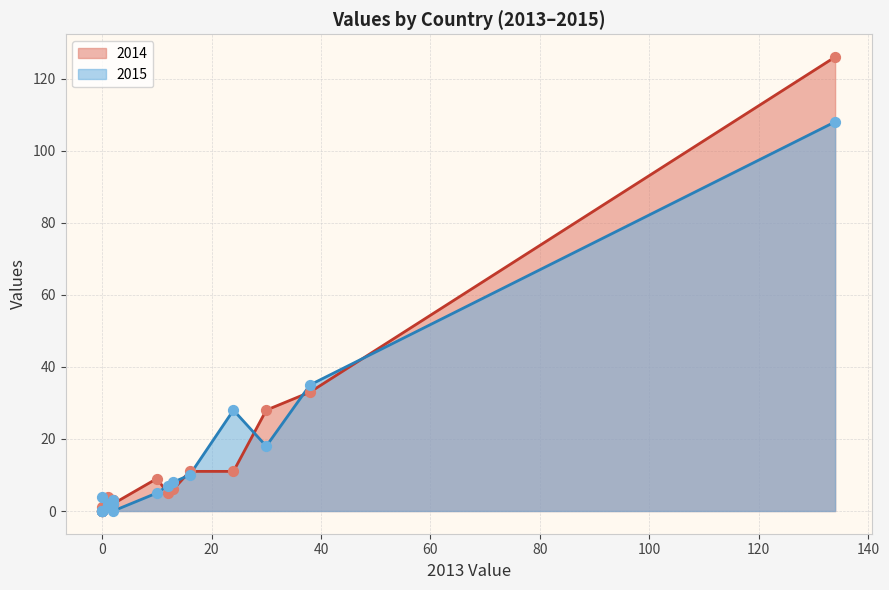

At how many categories does at least one series exceed 95?

1